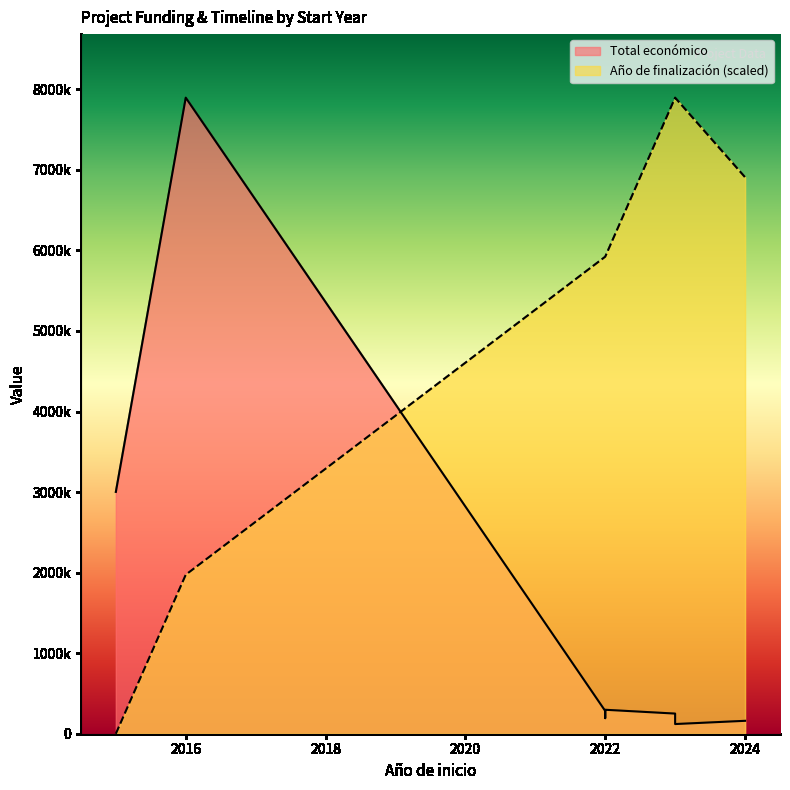

Where is the first local minimum?

2022